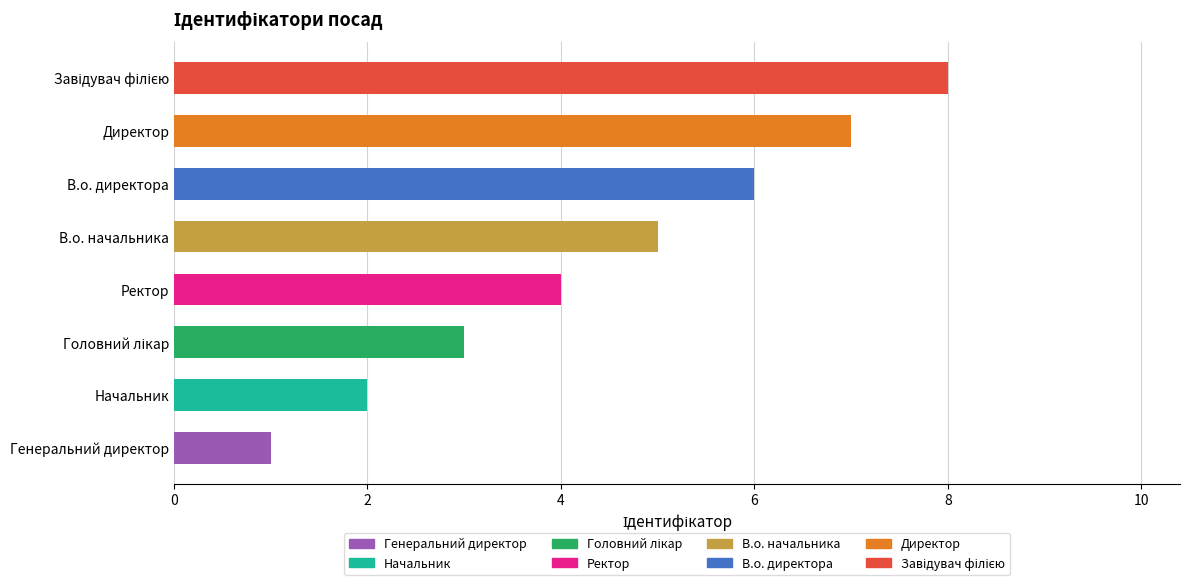

At which label is the value closest to 4?

Ректор